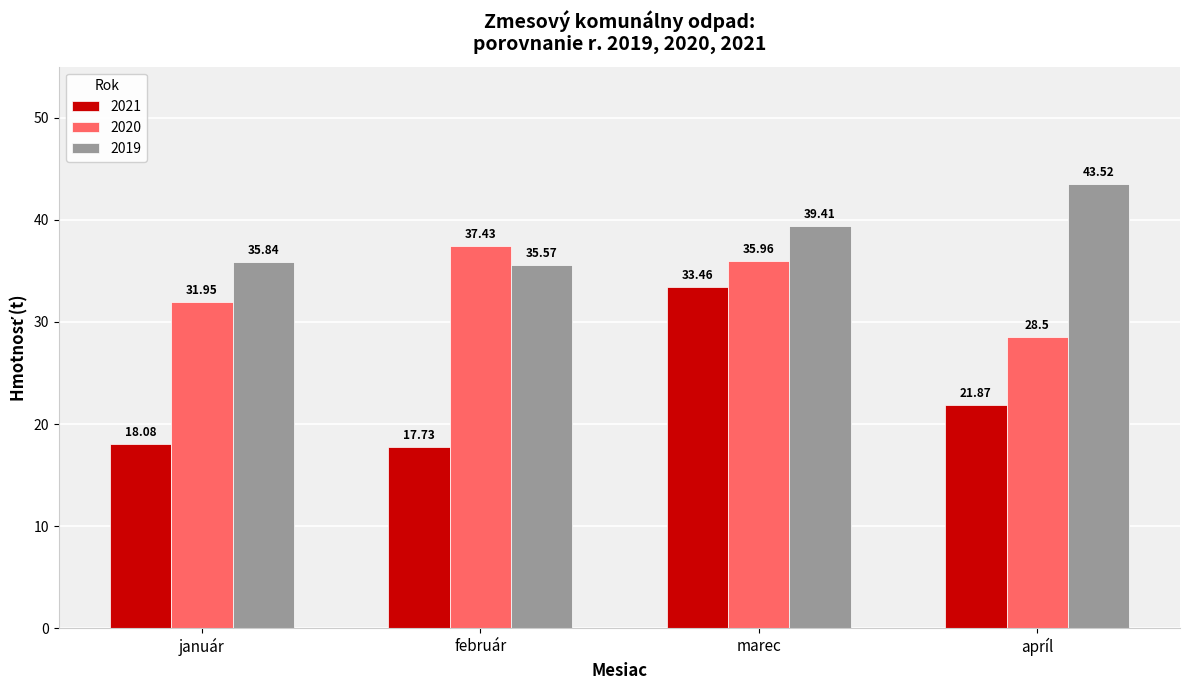

How many values in the 2020 series exceed 35?

2